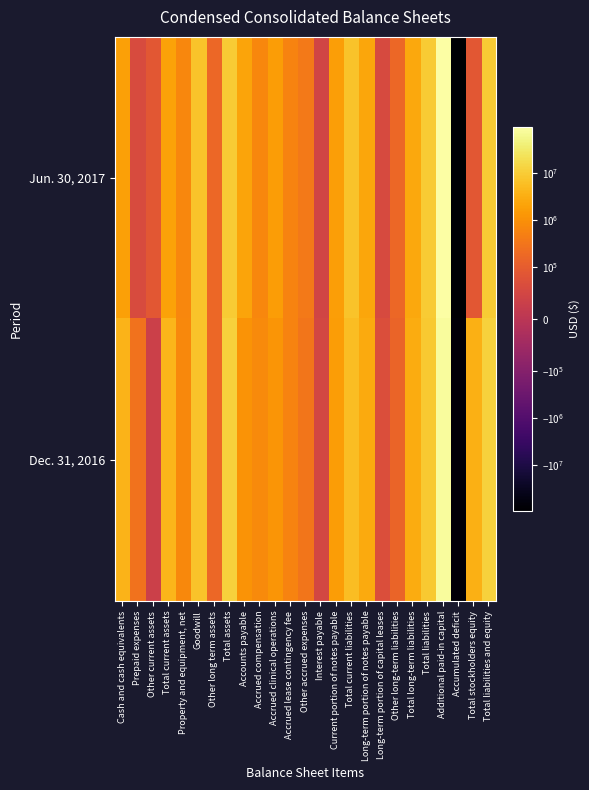

At which category is the sum across all series the highest?

Additional paid-in capital